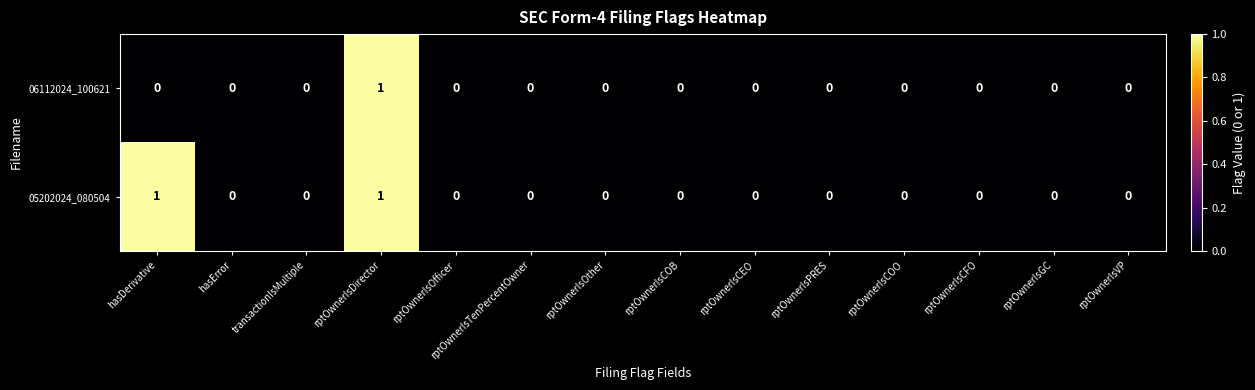

The value of 05202024_080504 at rptOwnerIsPRES is 0. True or false?

True